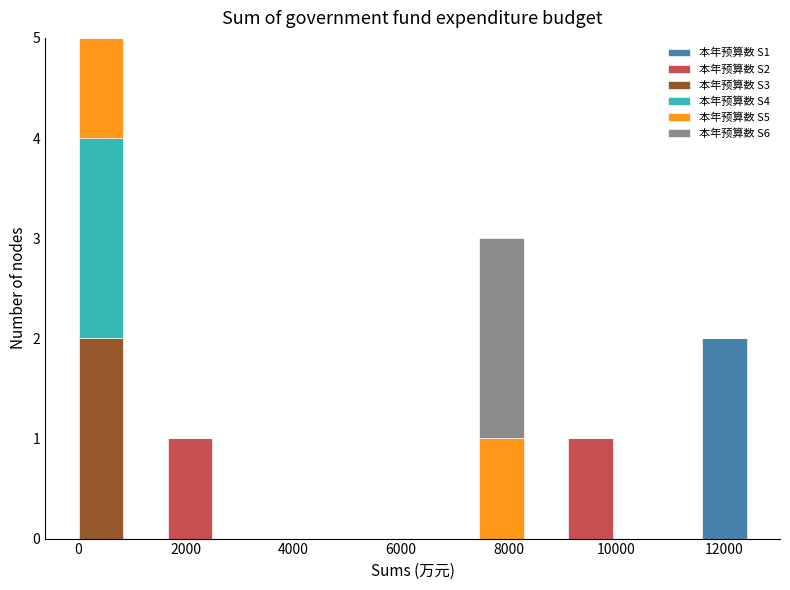

Which range on the x-axis has the tallest stacked bar (by total height)?

0 to 800